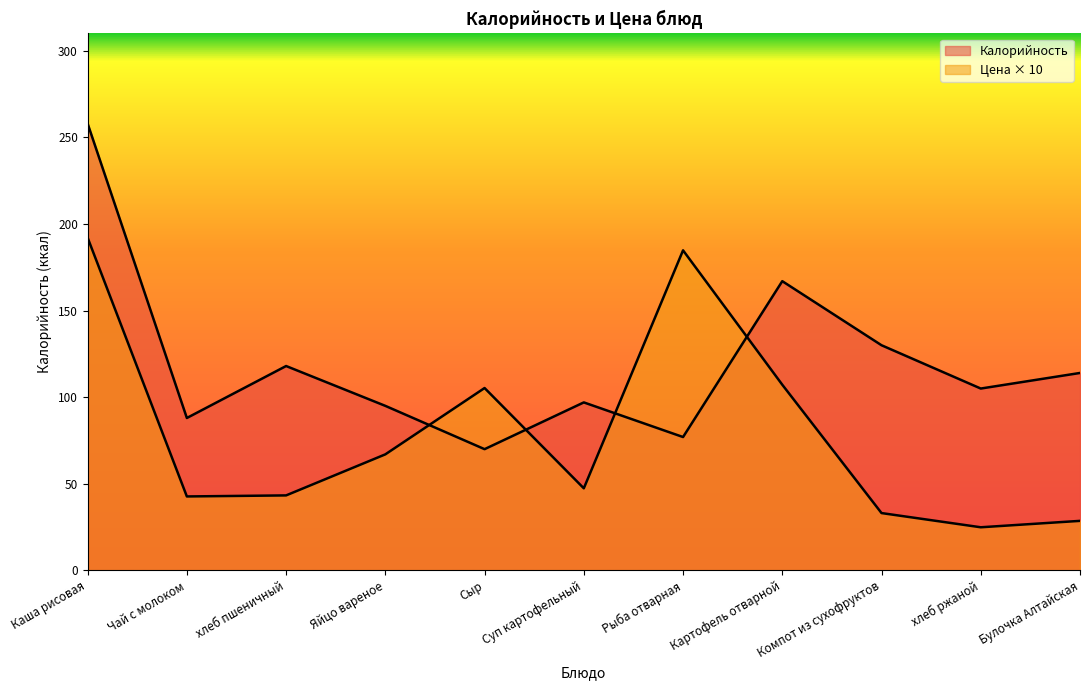

At which category is the sum across all series the highest?

Каша рисовая